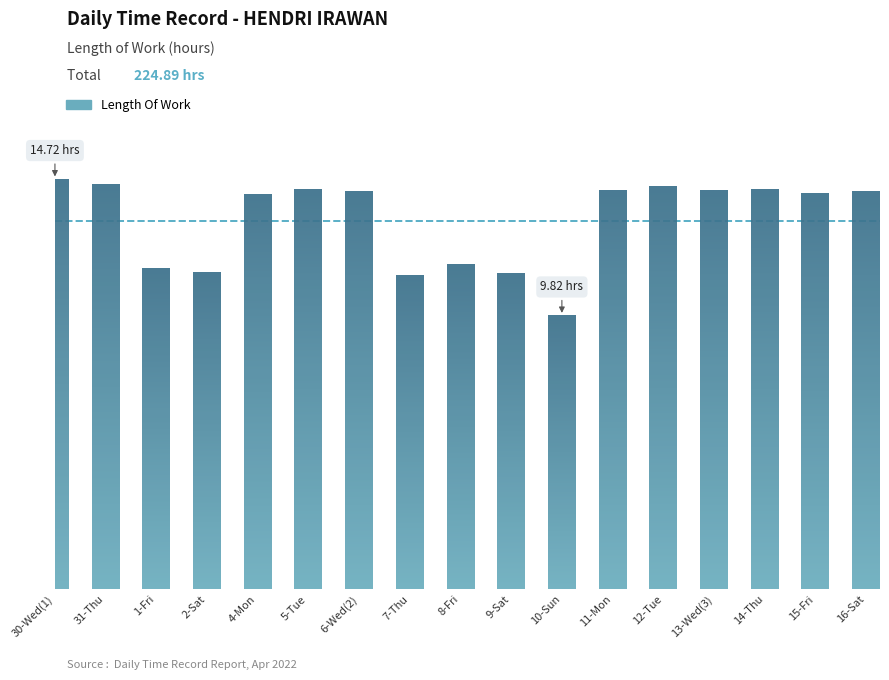

Reading right to left, what are all the values shown in this chart?

14.3	14.2	14.4	14.3	14.4	14.3	9.8	11.3	11.7	11.2	14.3	14.3	14.2	11.4	11.5	14.5	14.7